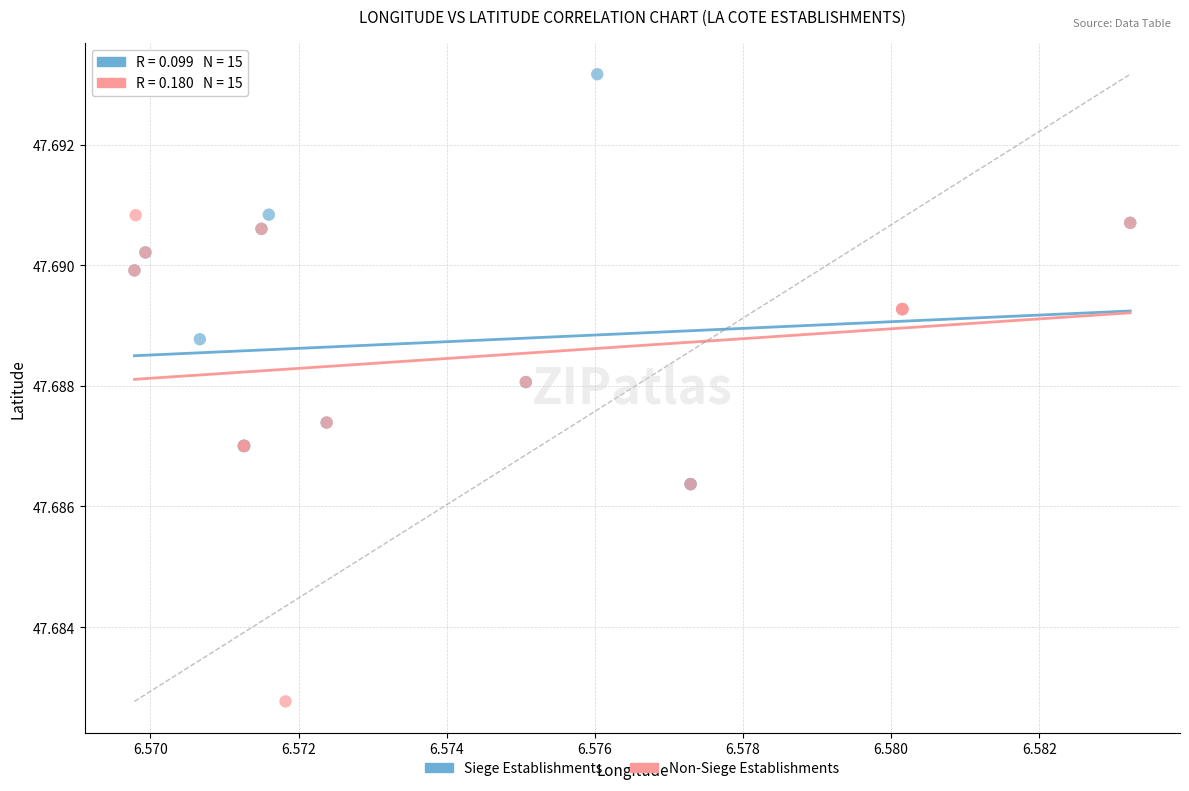

Which series has the widest spread of Y values?

Non-Siege Establishments